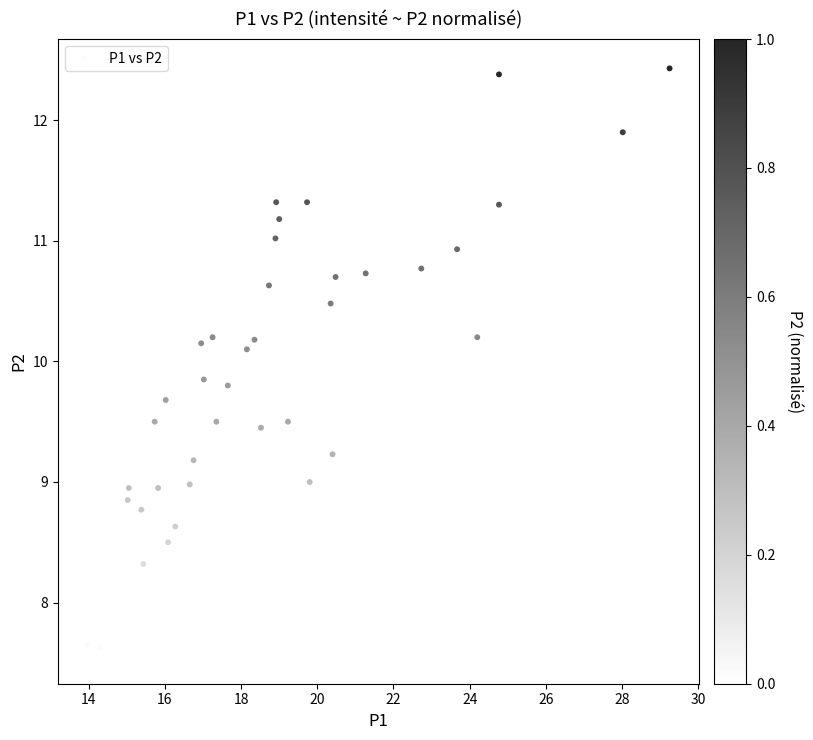

What is the range of X values (max minus min)?

15.3